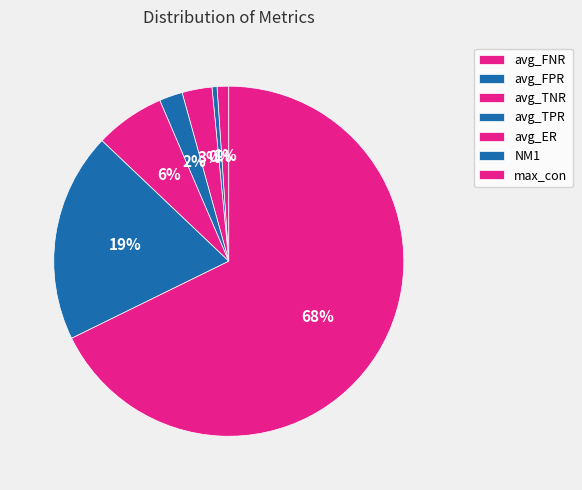

How many slices are in this pie chart?

7